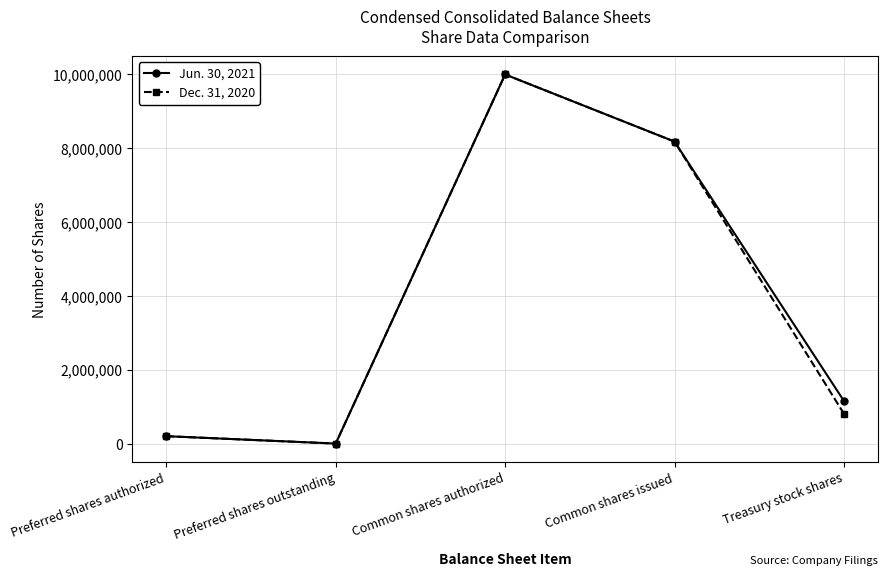

List the series in order of their overall mean, highest first.

Jun. 30, 2021, Dec. 31, 2020